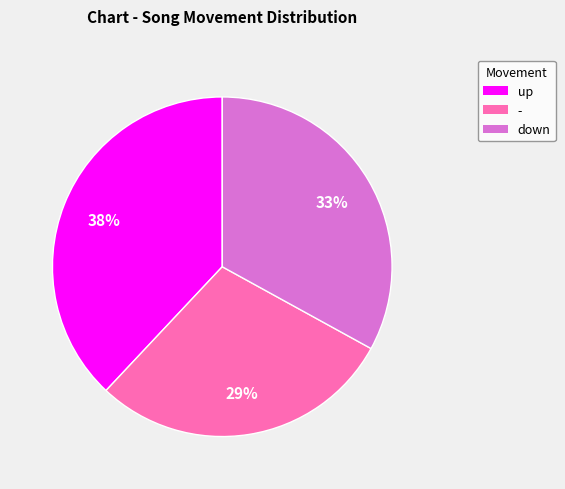

Rank the categories by value from lowest to highest.

-, down, up